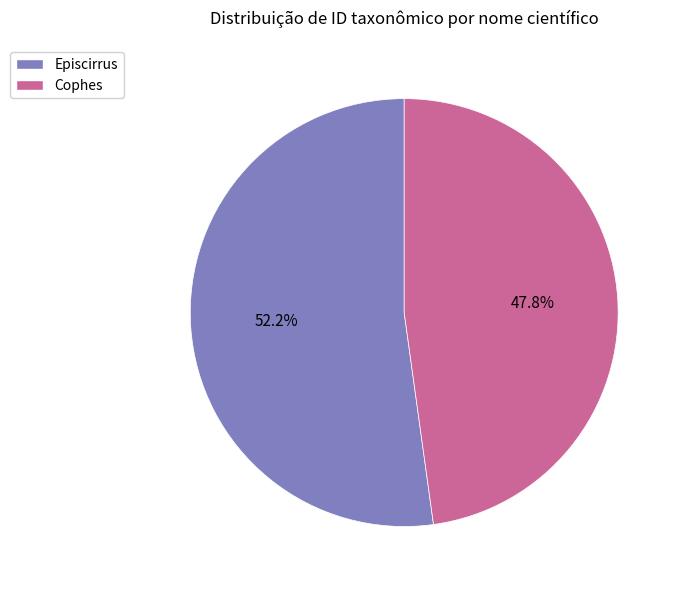

To the nearest percent, what portion does Cophes represent?

48%